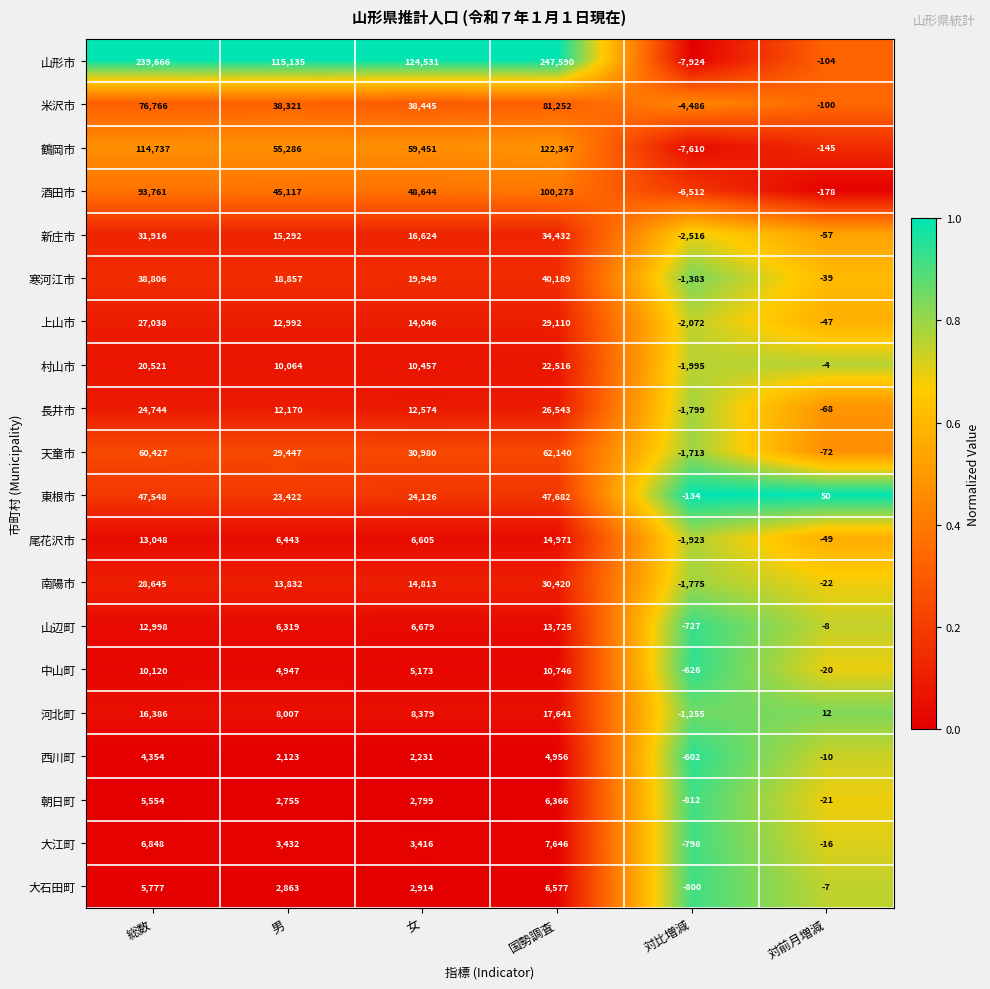

The 中山町 series shows 4947 at 男. True or false?

True